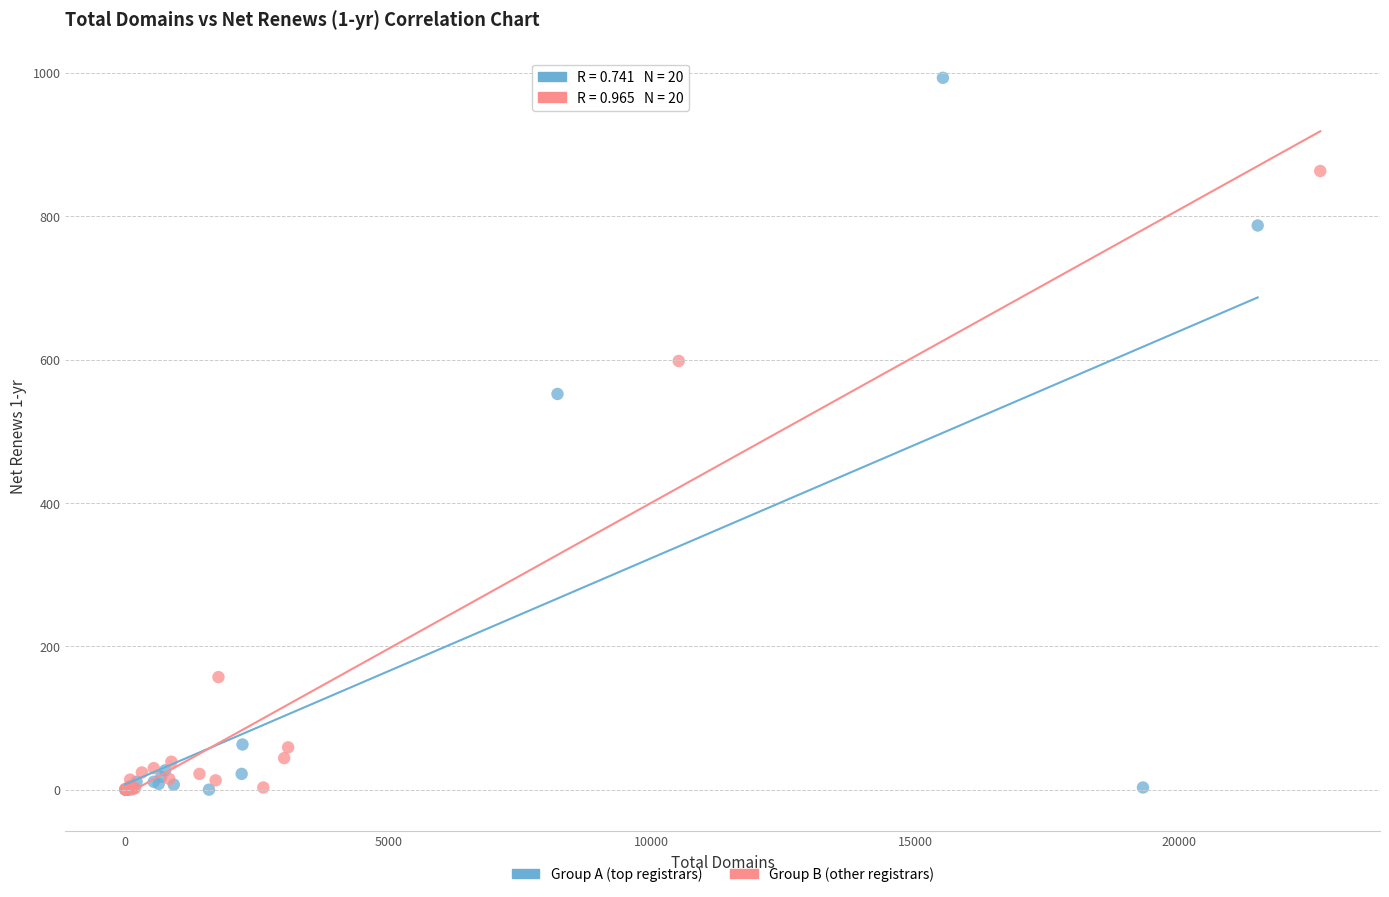

Which series has the widest spread of Y values?

Group A (top registrars)